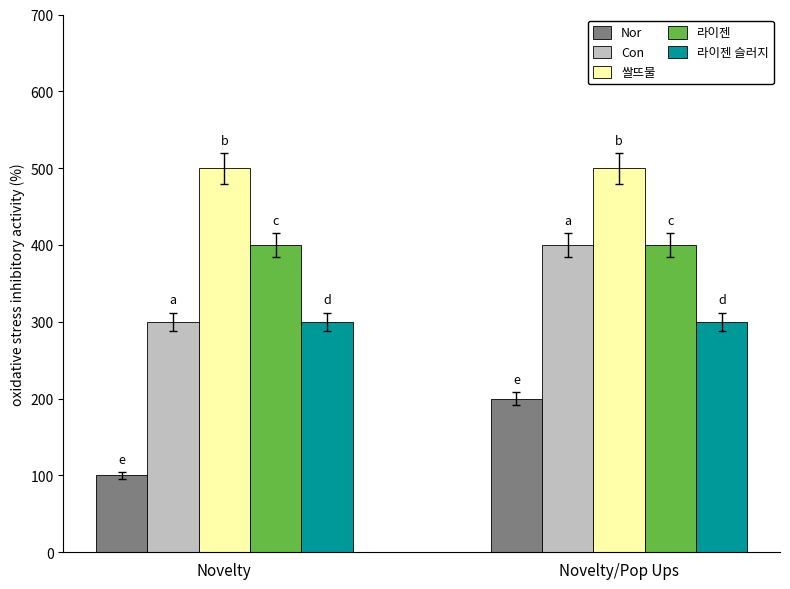

Is it true that 라이젠 equals 693 at Novelty?

False